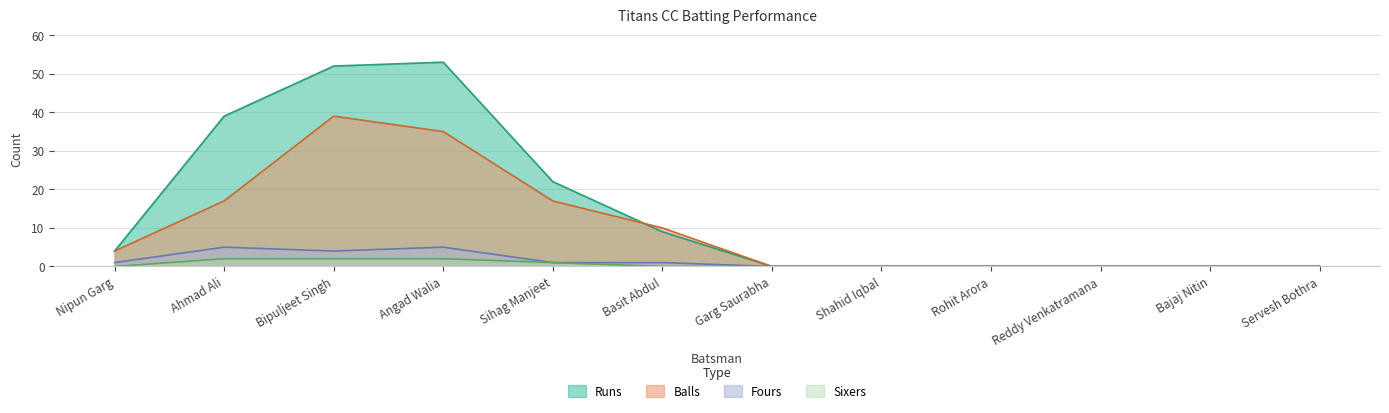

Count the number of data series in this chart.

4